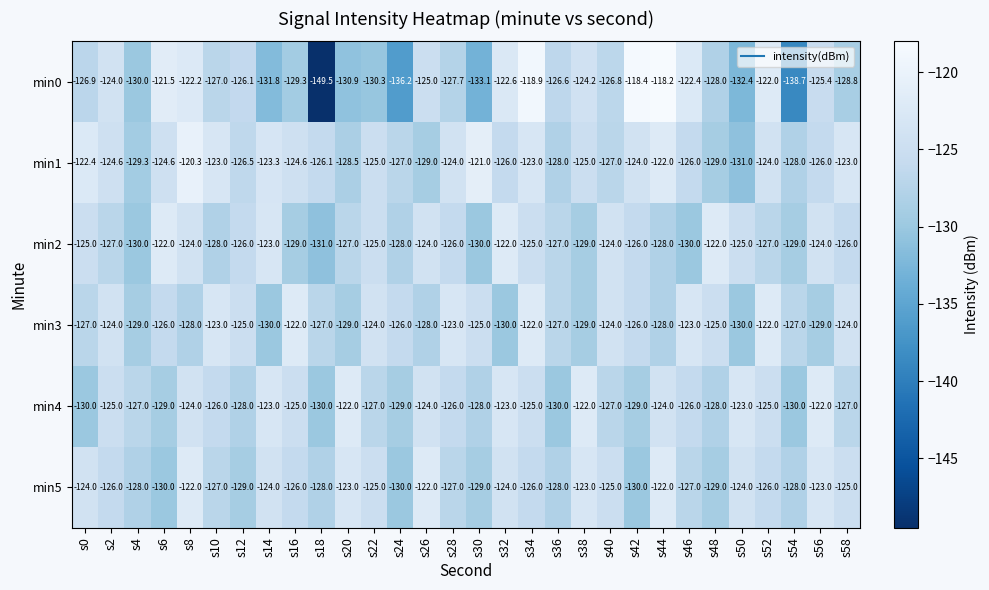

What is the maximum value shown in the chart?

-118.2